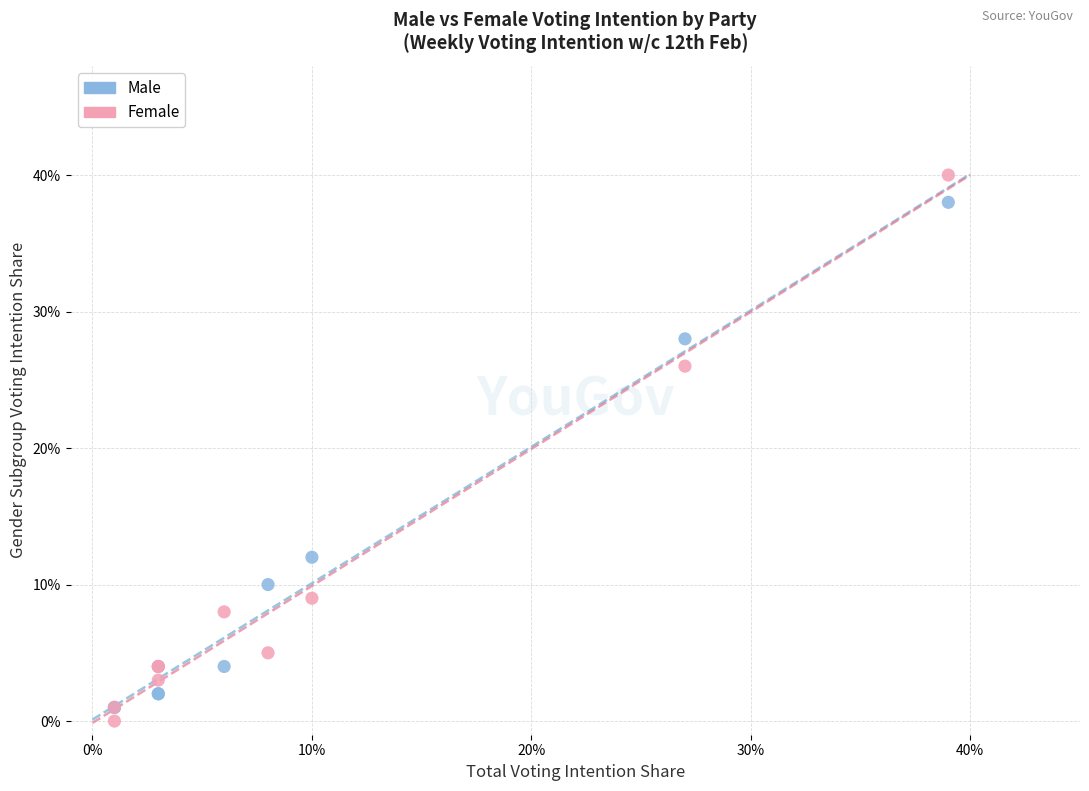

Which series has the widest spread of Y values?

Female